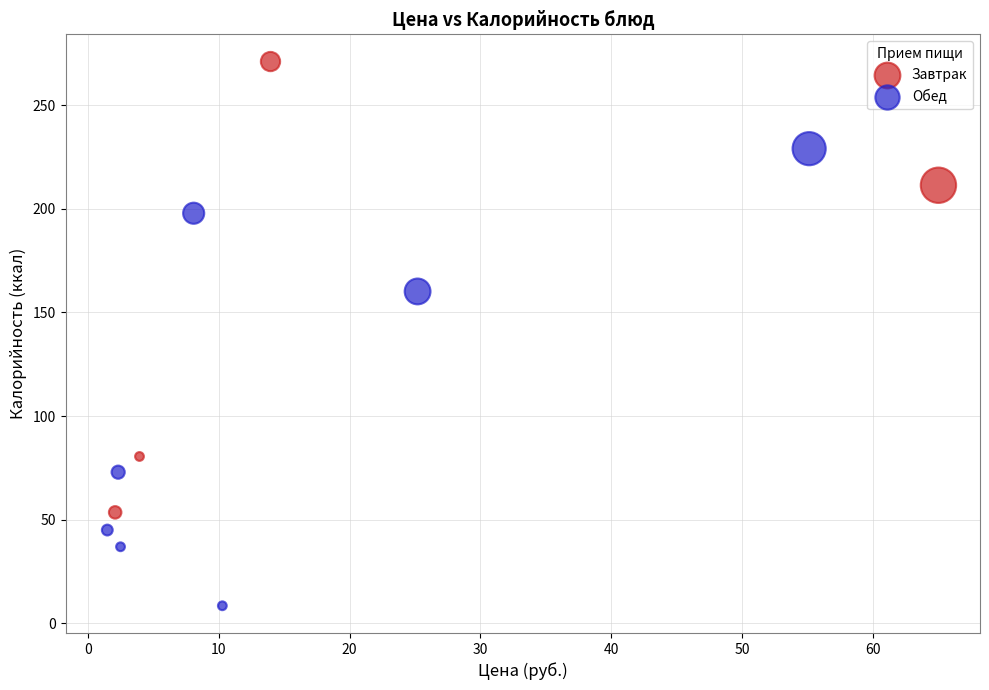

Which series contains the lowest Y value?

Обед